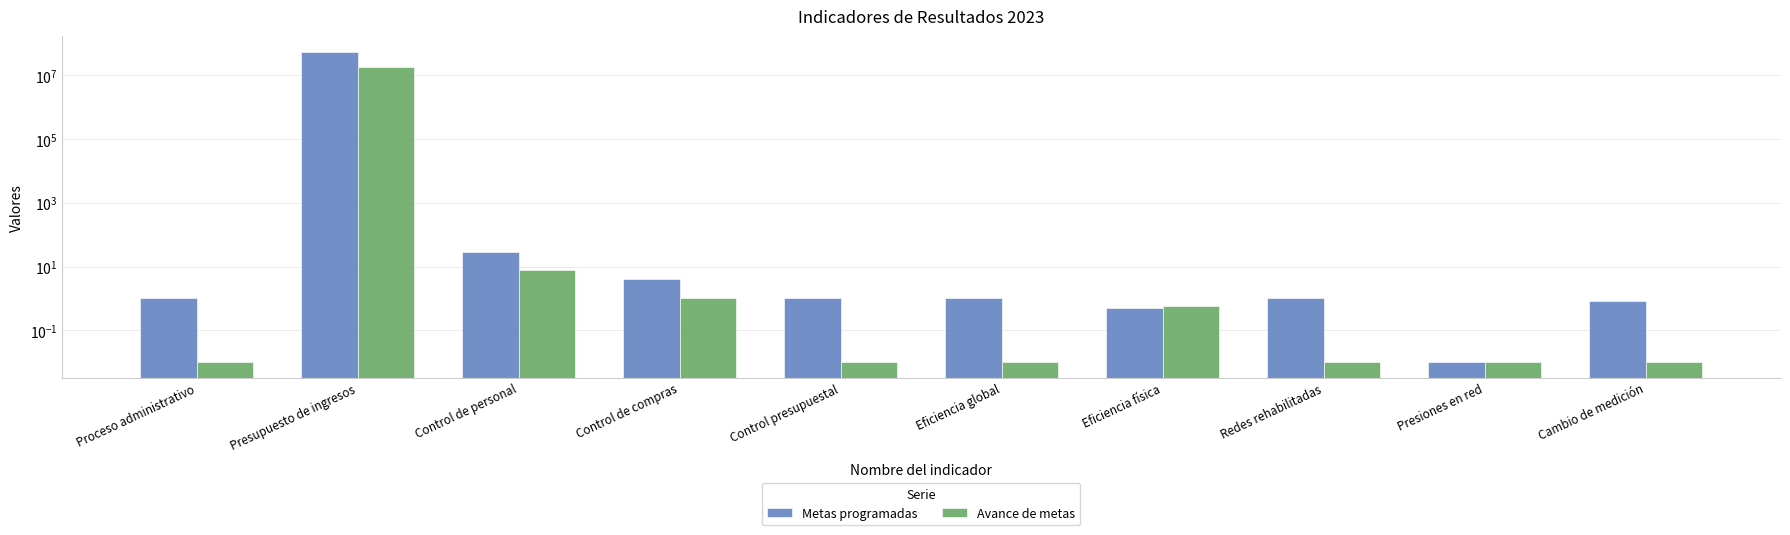

Which has a higher value, Cambio de medición or Eficiencia física?

Cambio de medición